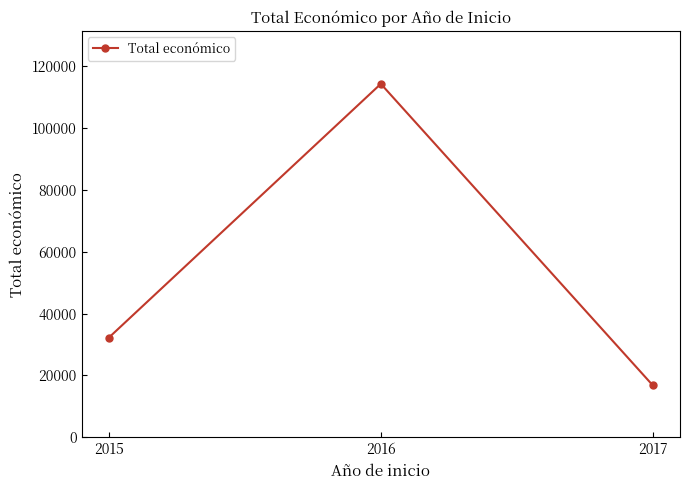

Read the value at 2016, to the nearest 10.

114320